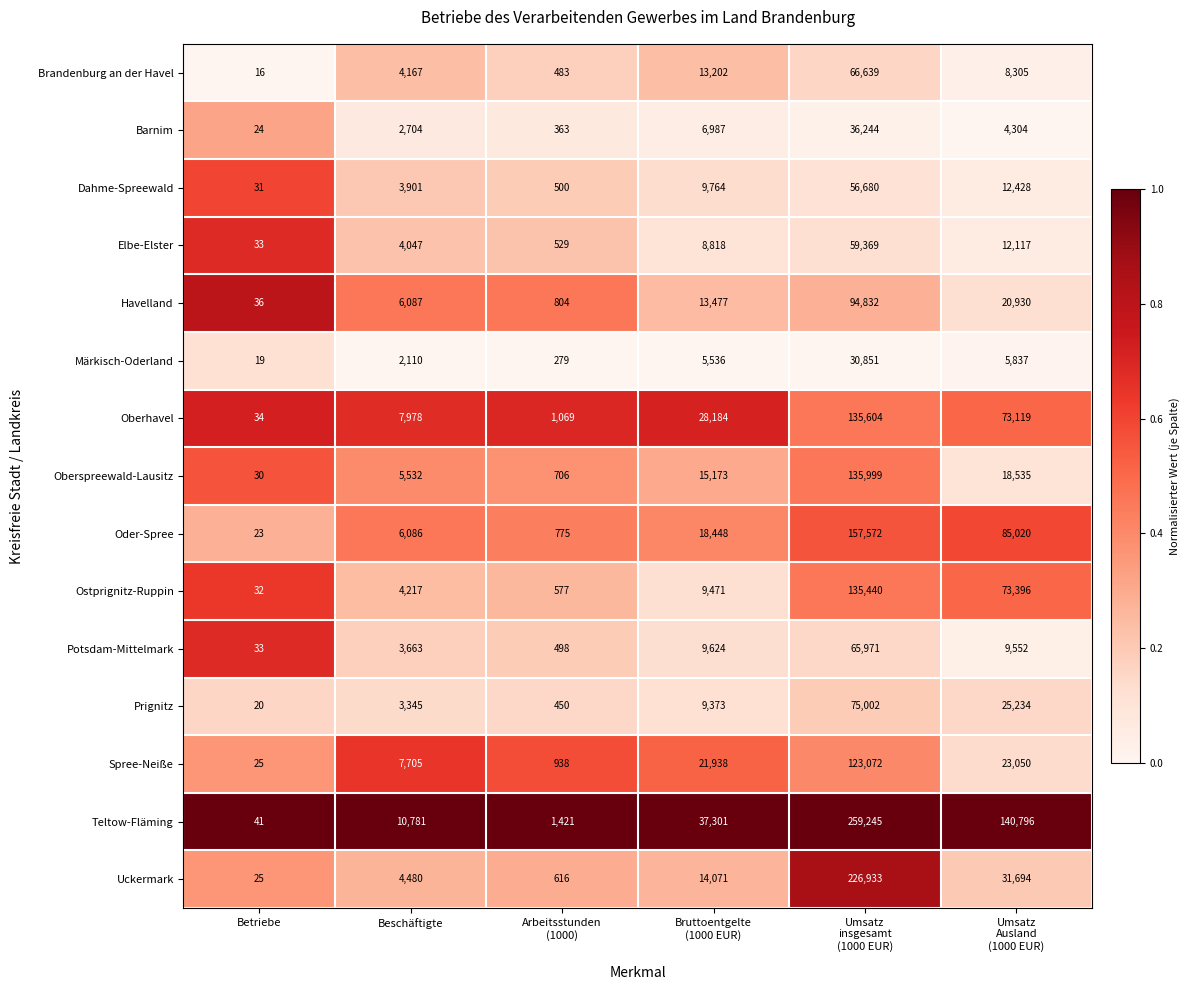

What is the sum of all Spree-Neiße values?

176728